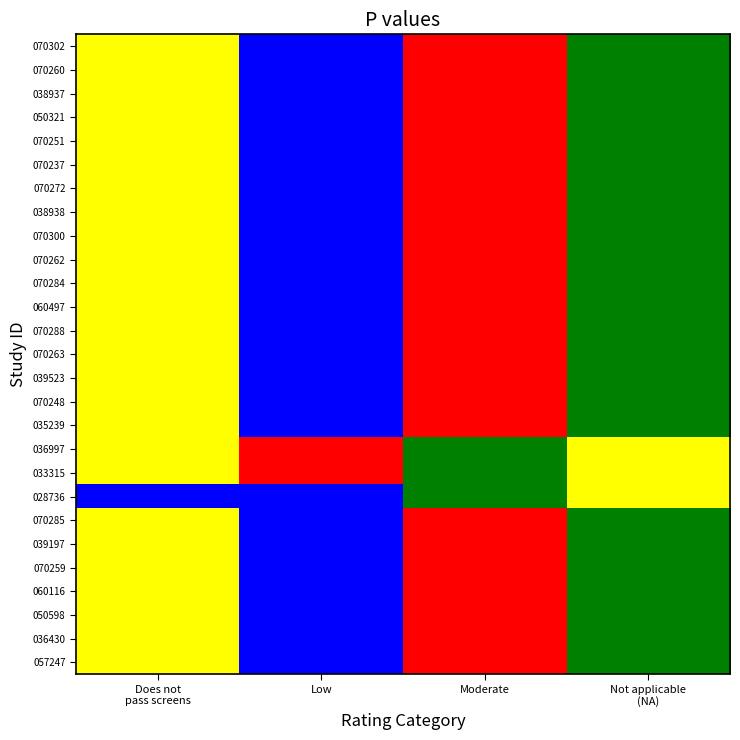

Rank the series at Does not pass screens from lowest to highest value.

070302, 070260, 038937, 050321, 070251, 070237, 070272, 038938, 070300, 070262, 070284, 060497, 070288, 070263, 039523, 070248, 035239, 036997, 033315, 070285, 039197, 070259, 060116, 050598, 036430, 057247, 028736